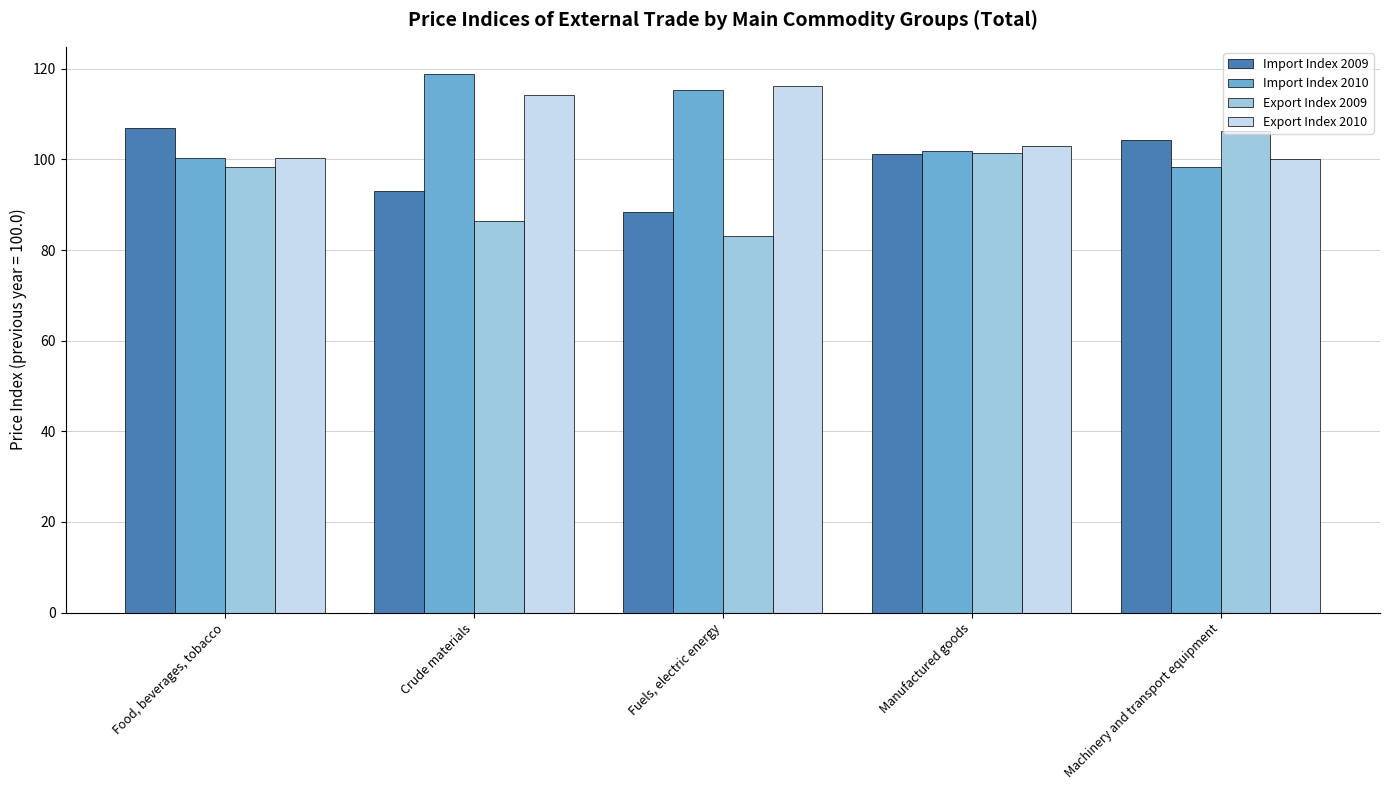

Is the value of Export Index 2010 at Crude materials greater than the value of Export Index 2009 at Crude materials?

Yes